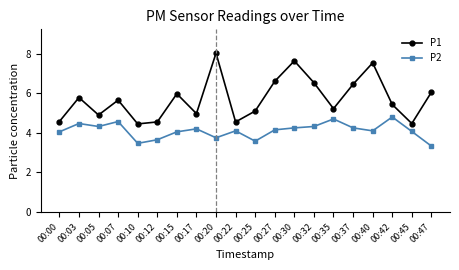

The P2 series shows 1.3 at 00:10. True or false?

False